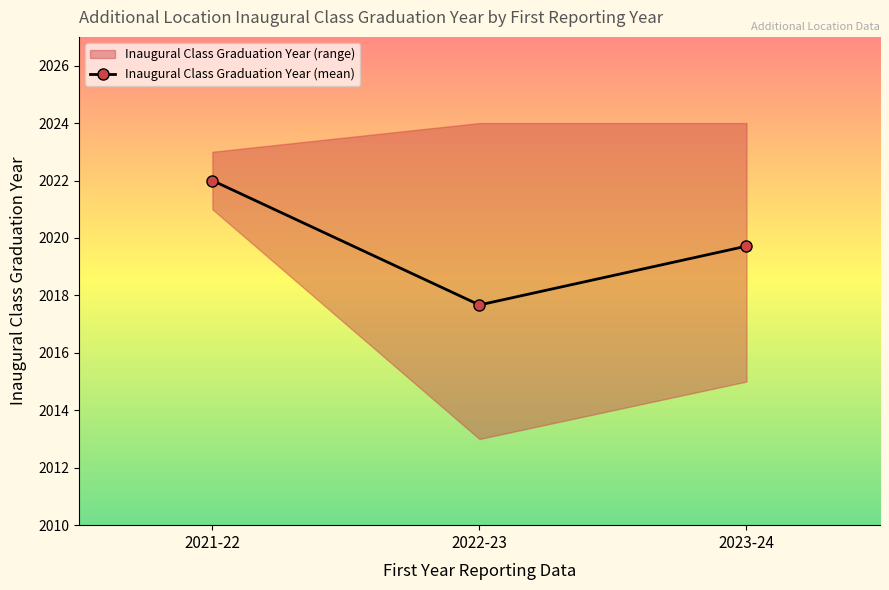

List the labels in order of value, largest first.

2021-22, 2023-24, 2022-23